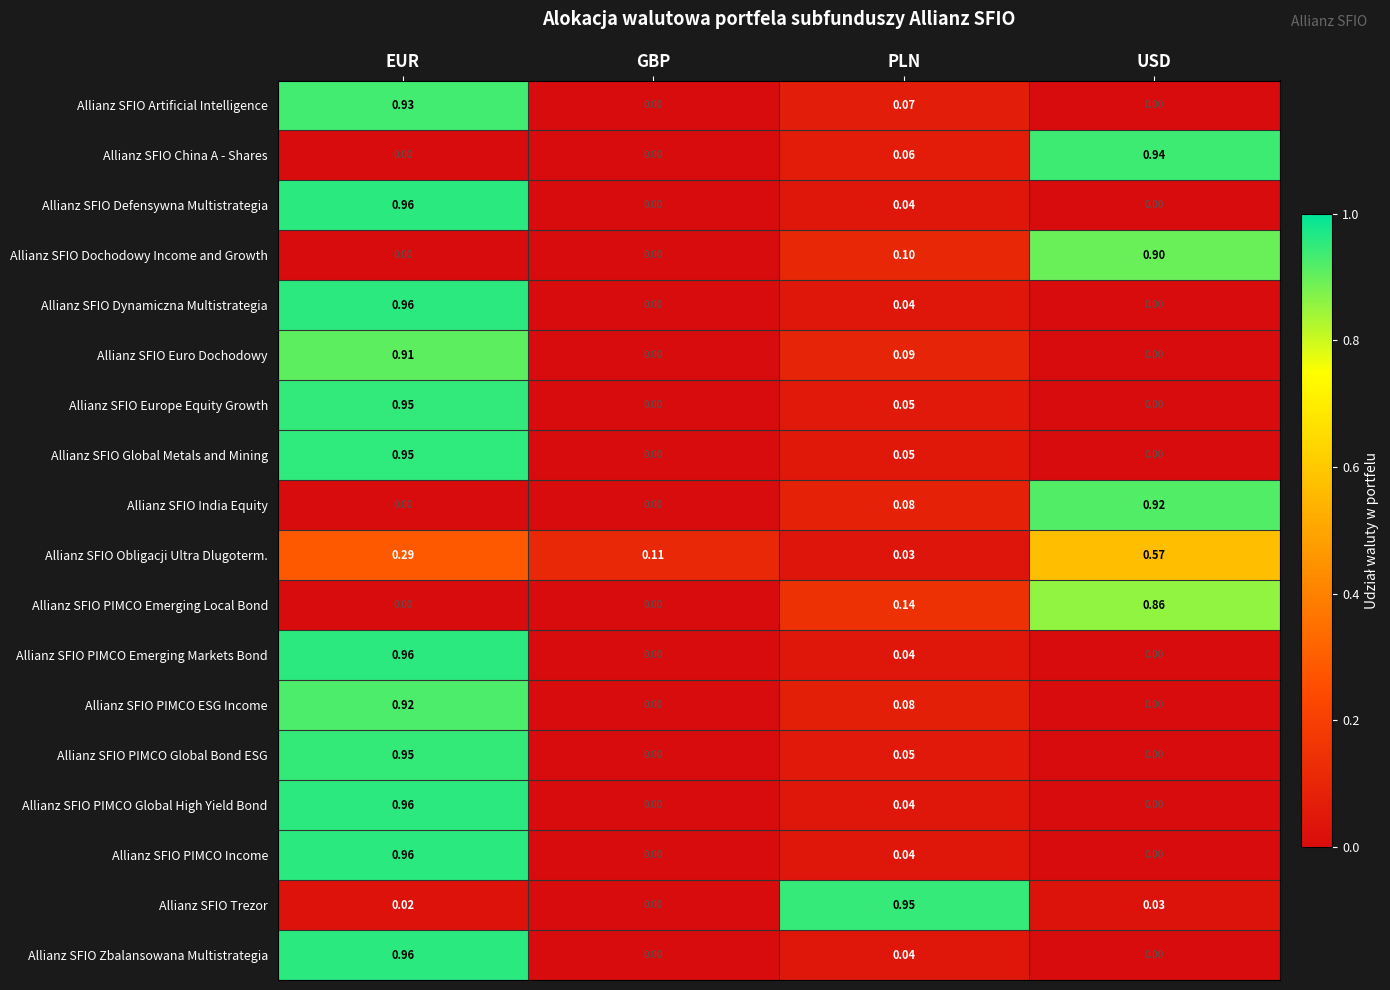

Between PLN and USD, which series saw the biggest shift?

Allianz SFIO Trezor